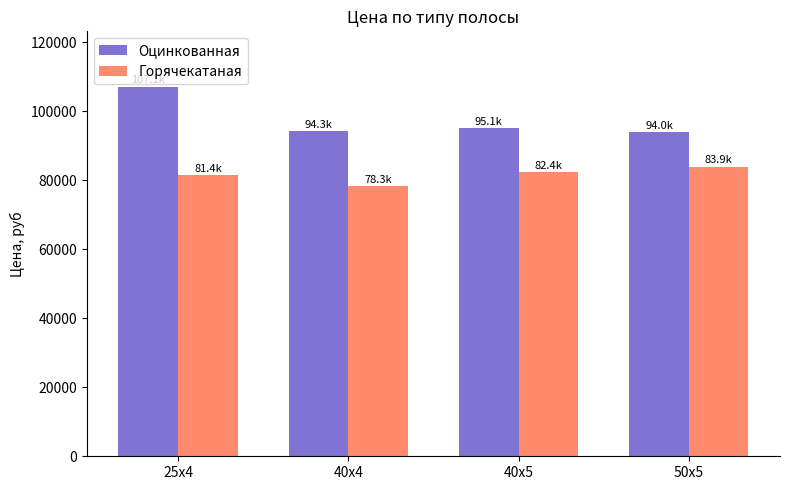

Which series has the largest range (max minus min)?

Оцинкованная